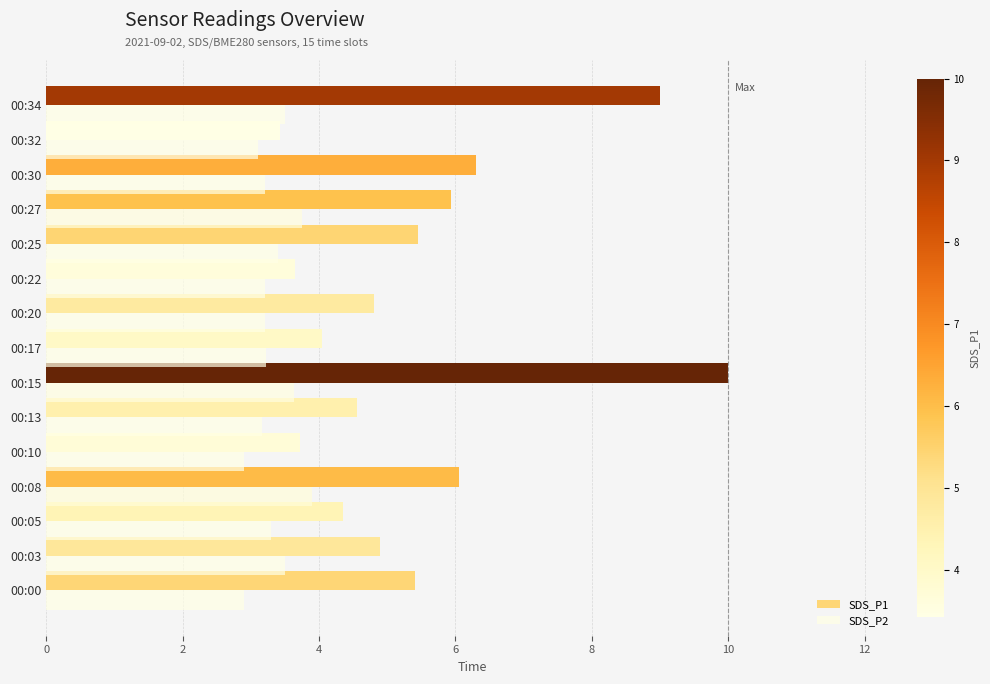

Reading left to right, what are all the values shown in this chart?

SDS_P1: 5.4	4.9	4.3	6.0	3.7	4.5	10.0	4.0	4.8	3.6	5.5	5.9	6.3	3.4	9.0
SDS_P2: 2.9	3.5	3.3	3.9	2.9	3.2	3.6	3.2	3.2	3.2	3.4	3.8	3.2	3.1	3.5